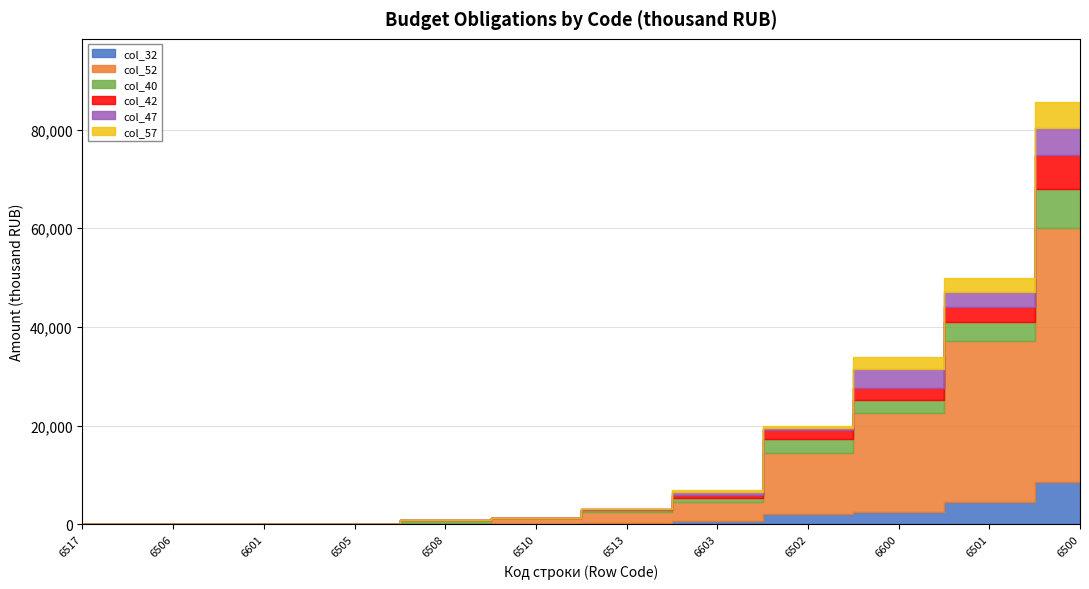

Is it true that col_42 equals 38.7 at 6505?

False